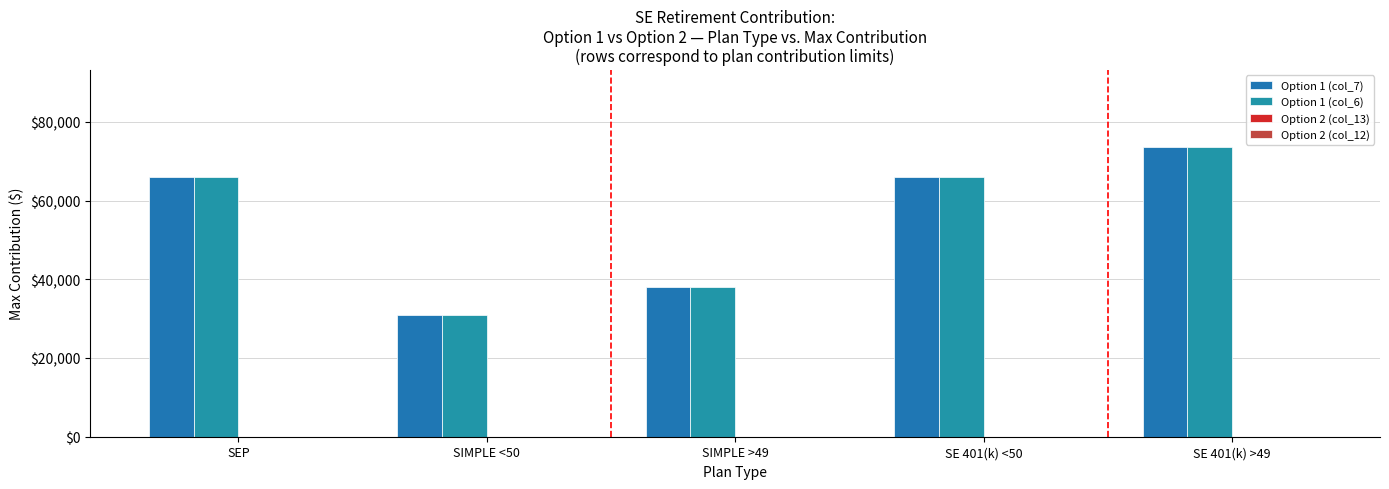

Where does the Option 1 (col_7) series first go above 66000?

SE 401(k) >49